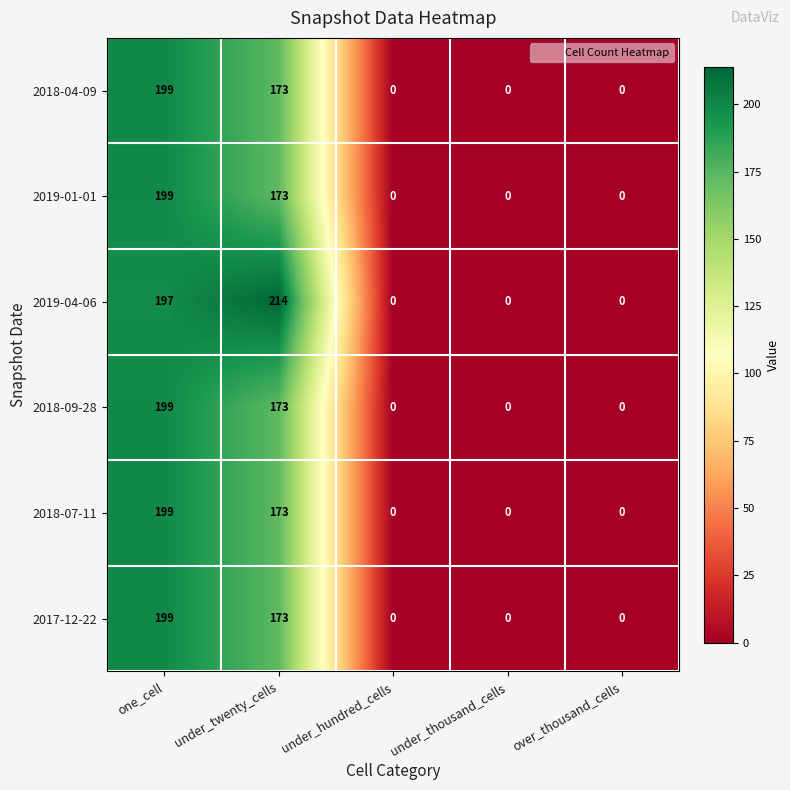

Reading left to right, extract all data points from this chart.

2018-04-09: one_cell=199	under_twenty_cells=173	under_hundred_cells=0	under_thousand_cells=0	over_thousand_cells=0
2019-01-01: one_cell=199	under_twenty_cells=173	under_hundred_cells=0	under_thousand_cells=0	over_thousand_cells=0
2019-04-06: one_cell=197	under_twenty_cells=214	under_hundred_cells=0	under_thousand_cells=0	over_thousand_cells=0
2018-09-28: one_cell=199	under_twenty_cells=173	under_hundred_cells=0	under_thousand_cells=0	over_thousand_cells=0
2018-07-11: one_cell=199	under_twenty_cells=173	under_hundred_cells=0	under_thousand_cells=0	over_thousand_cells=0
2017-12-22: one_cell=199	under_twenty_cells=173	under_hundred_cells=0	under_thousand_cells=0	over_thousand_cells=0